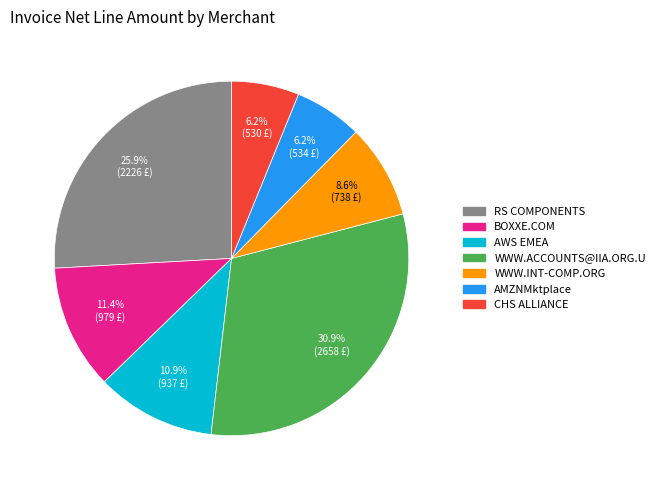

Is the sum of WWW.ACCOUNTS@IIA.ORG.U and WWW.INT-COMP.ORG greater than half?

No